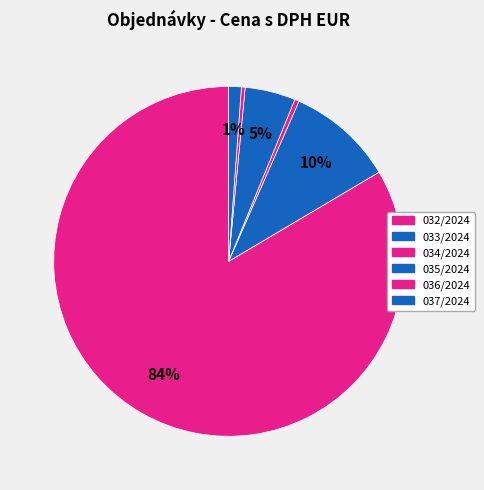

To the nearest percent, what is the difference between the 032/2024 and 033/2024 slice percentages?

74%